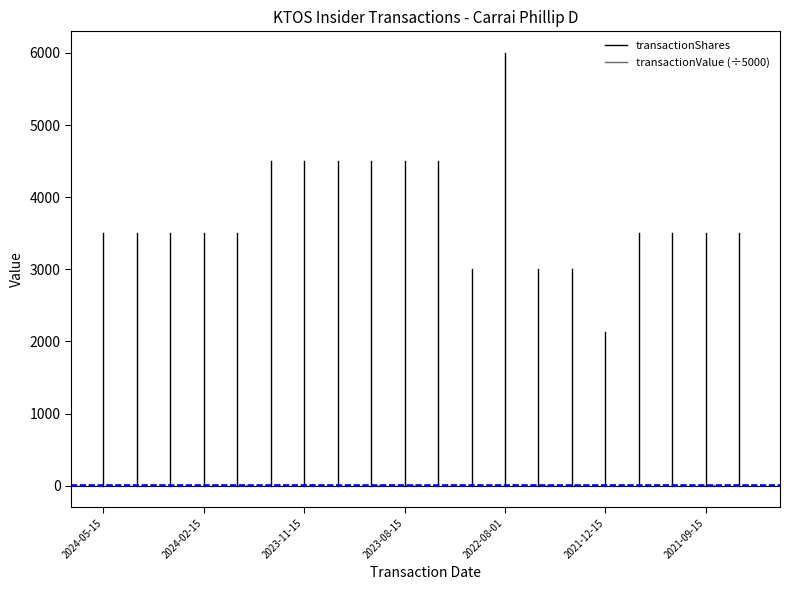

Is the value of transactionValue (÷5000) at 2024-05-15 greater than the value of transactionShares at 2024-05-15?

No